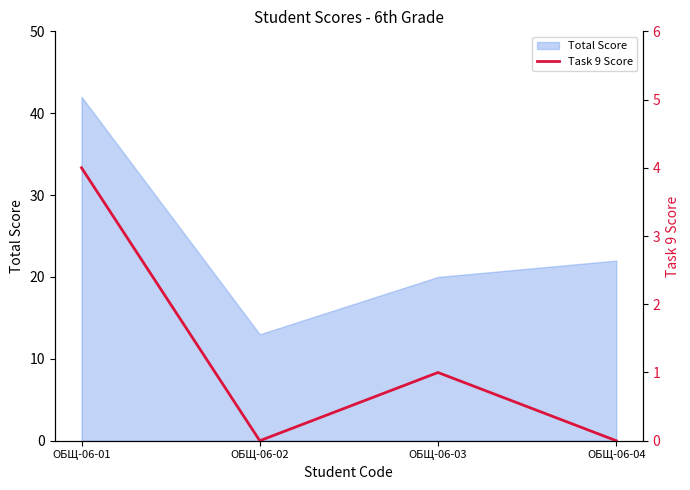

List the labels in order of value, smallest first.

ОБЩ-06-02, ОБЩ-06-04, ОБЩ-06-03, ОБЩ-06-01